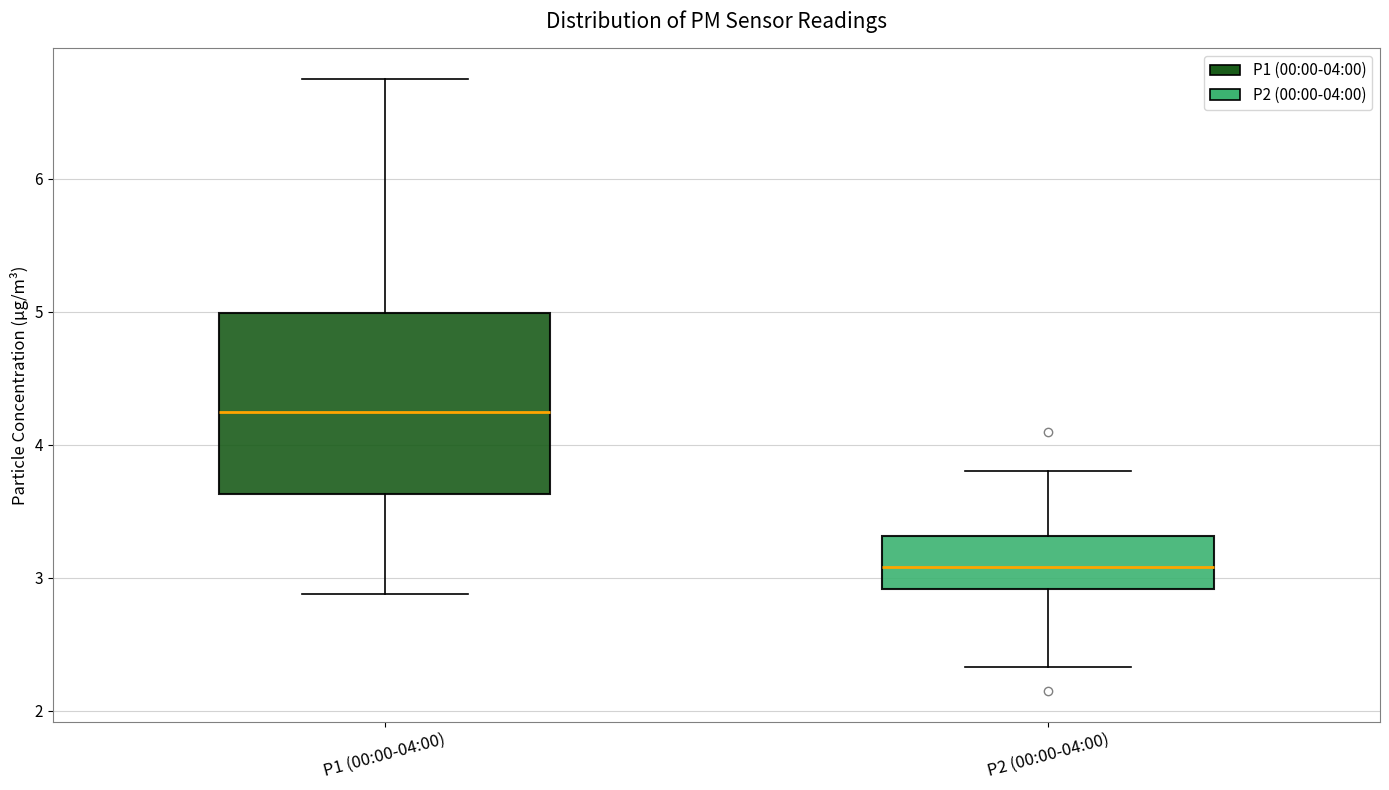

Where does the median line of the box for P1 (00:00-04:00) sit on the y-axis? The values are not printed on the chart, so give them approximately, as read against the axis.

4.3